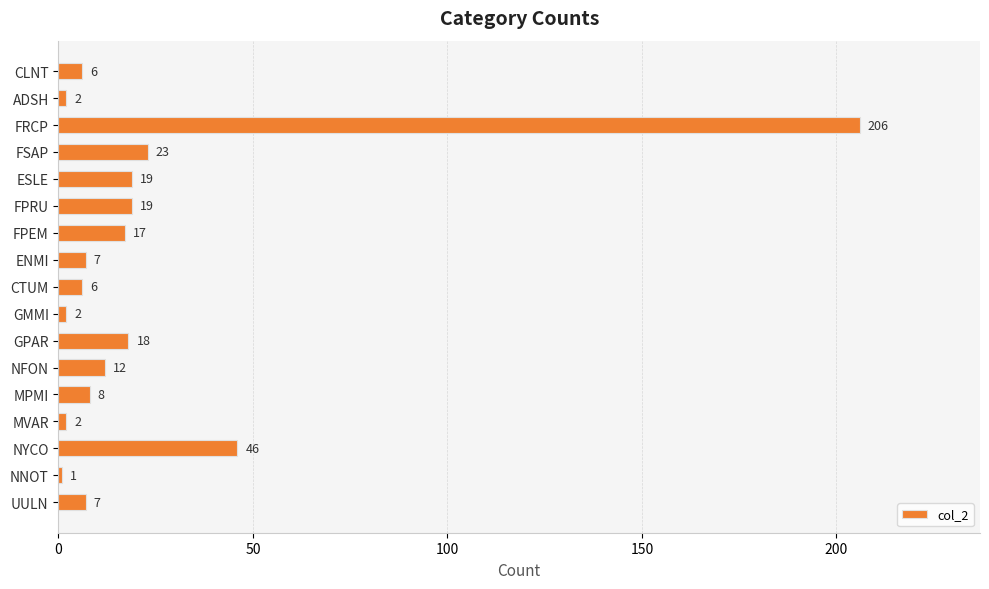

At which label is the value closest to 103?

NYCO